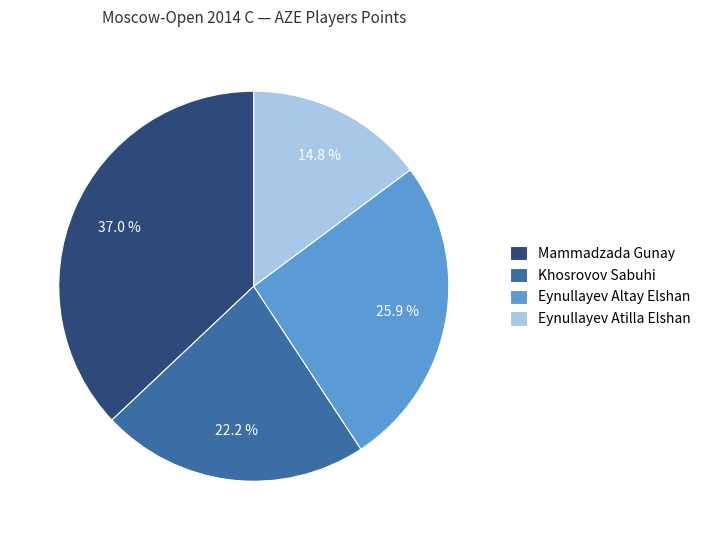

The Eynullayev Atilla Elshan slice represents 8% of the pie. True or false?

False